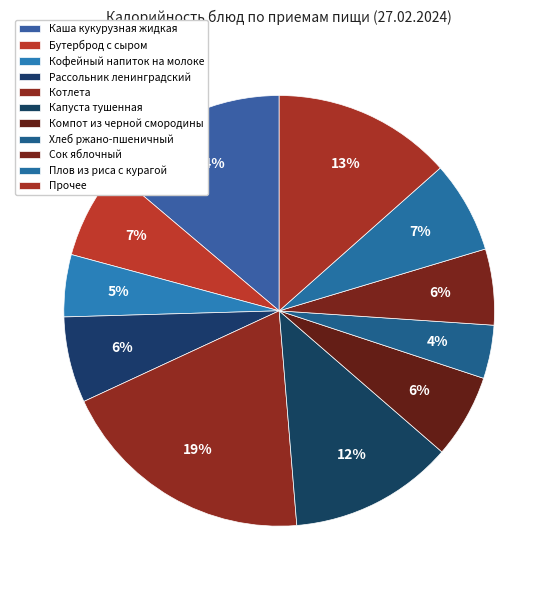

Does any single category account for the majority?

No